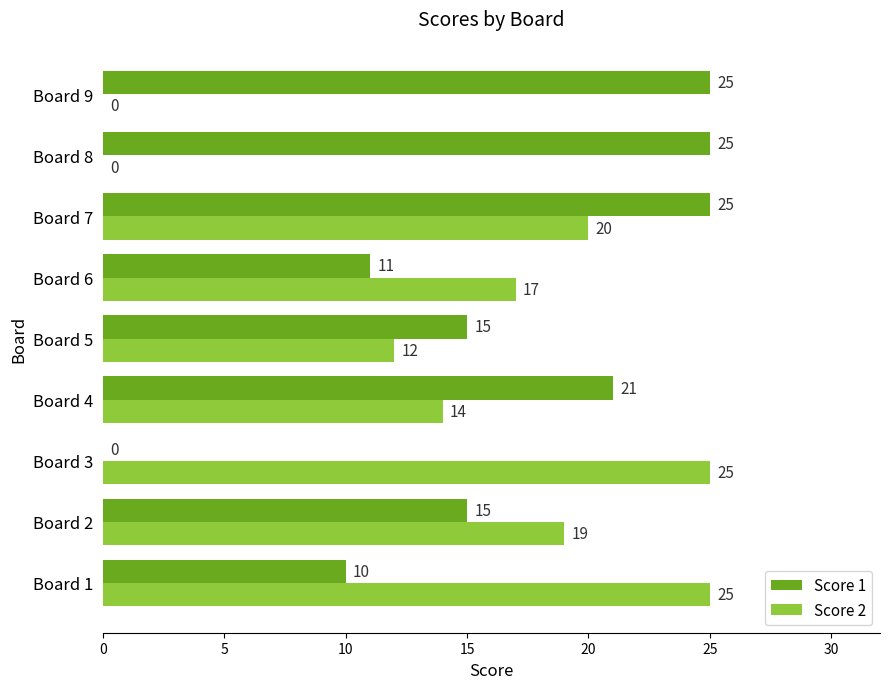

Which series has the largest total across all categories?

Score 1